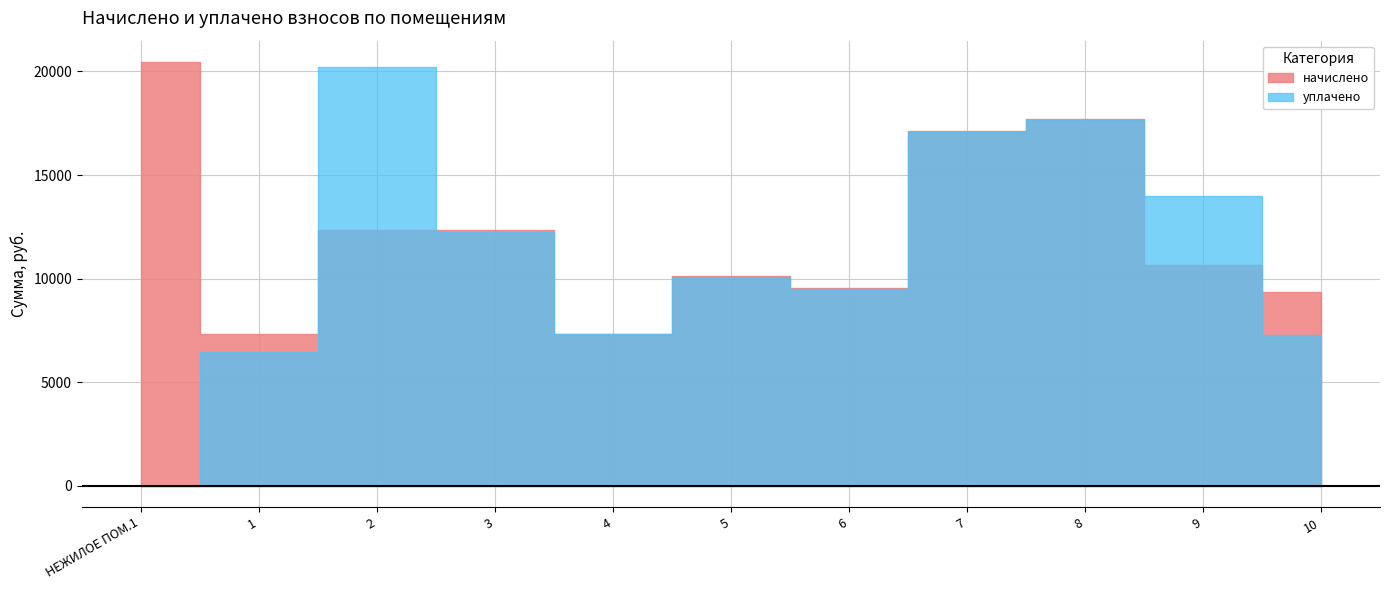

What is the value of the уплачено point at the 10th from the left?

13995.2